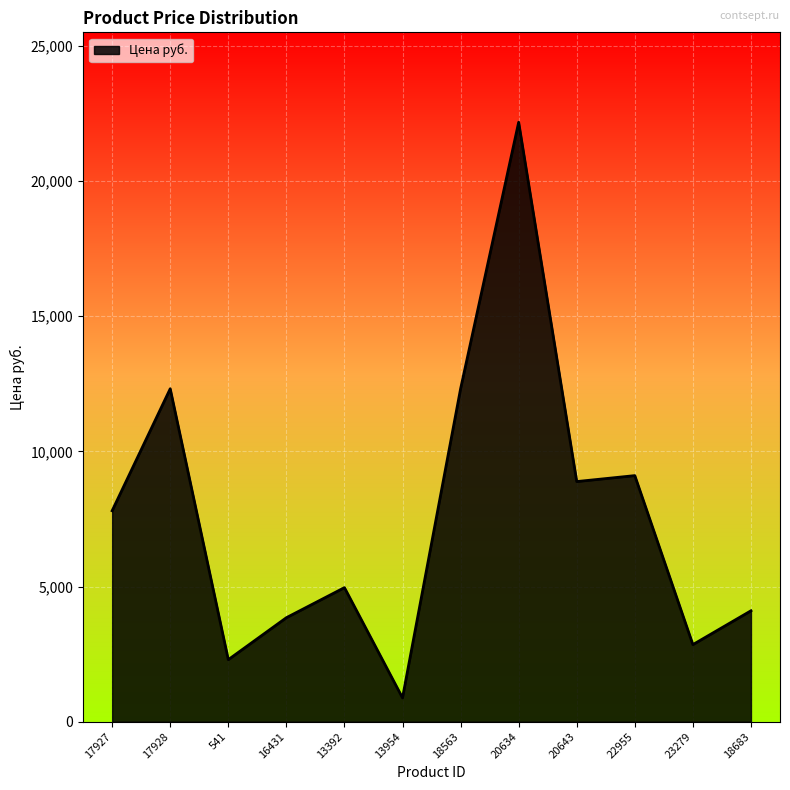

How many lines are shown in the chart?

1